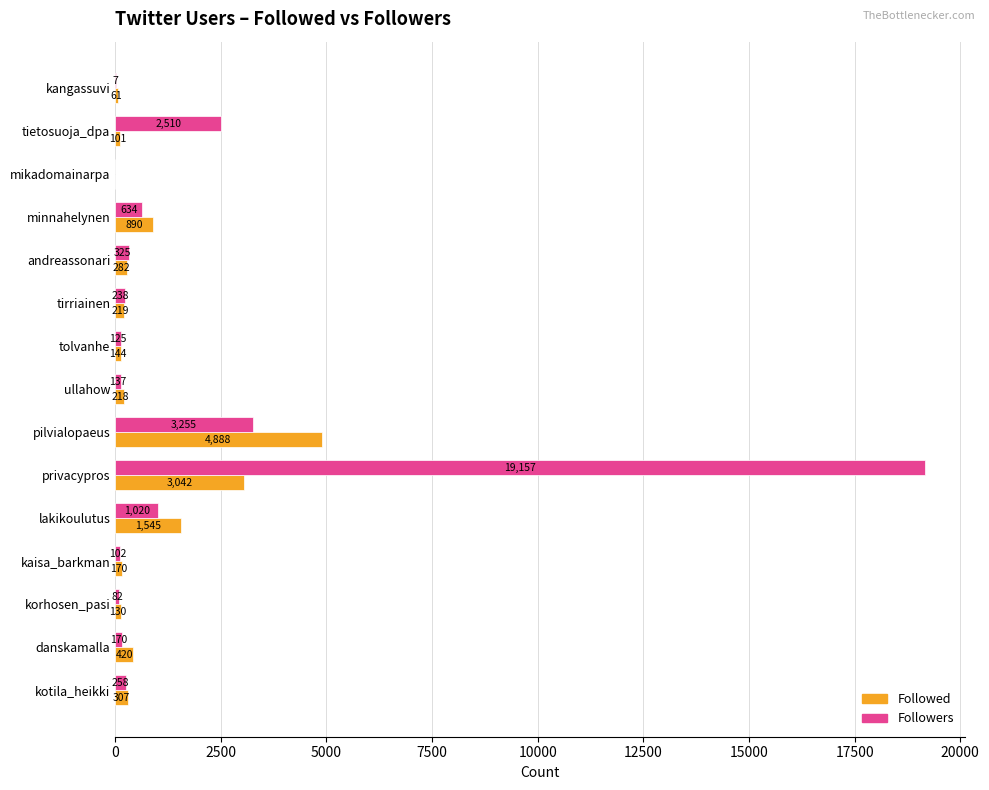

Count the number of data series in this chart.

2